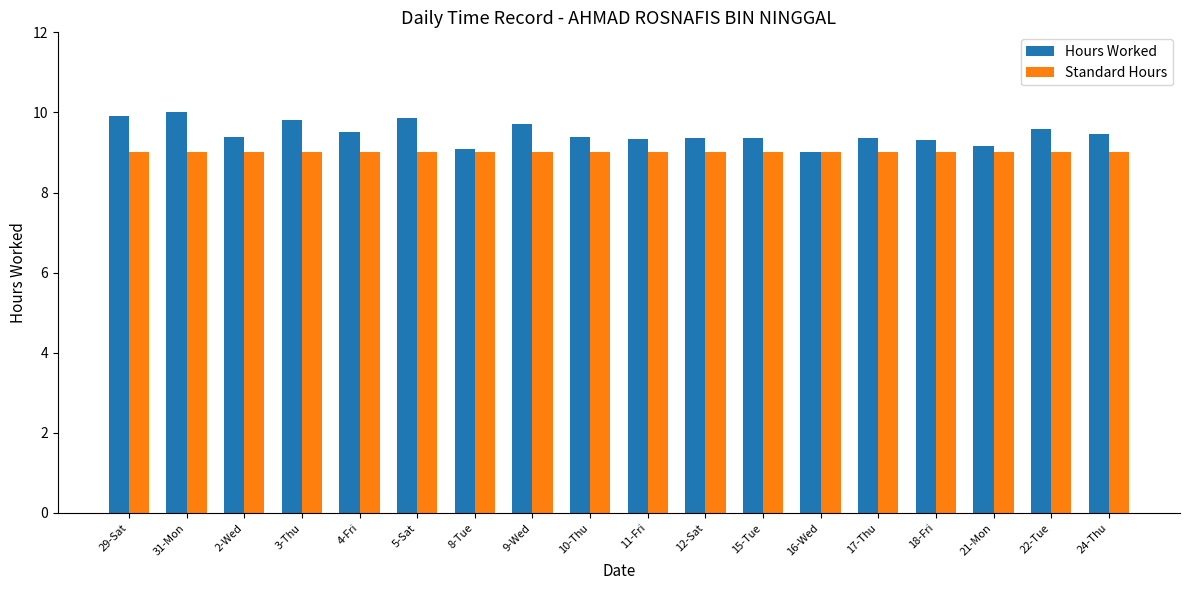

What is the label of the 13th bar from the right?

5-Sat